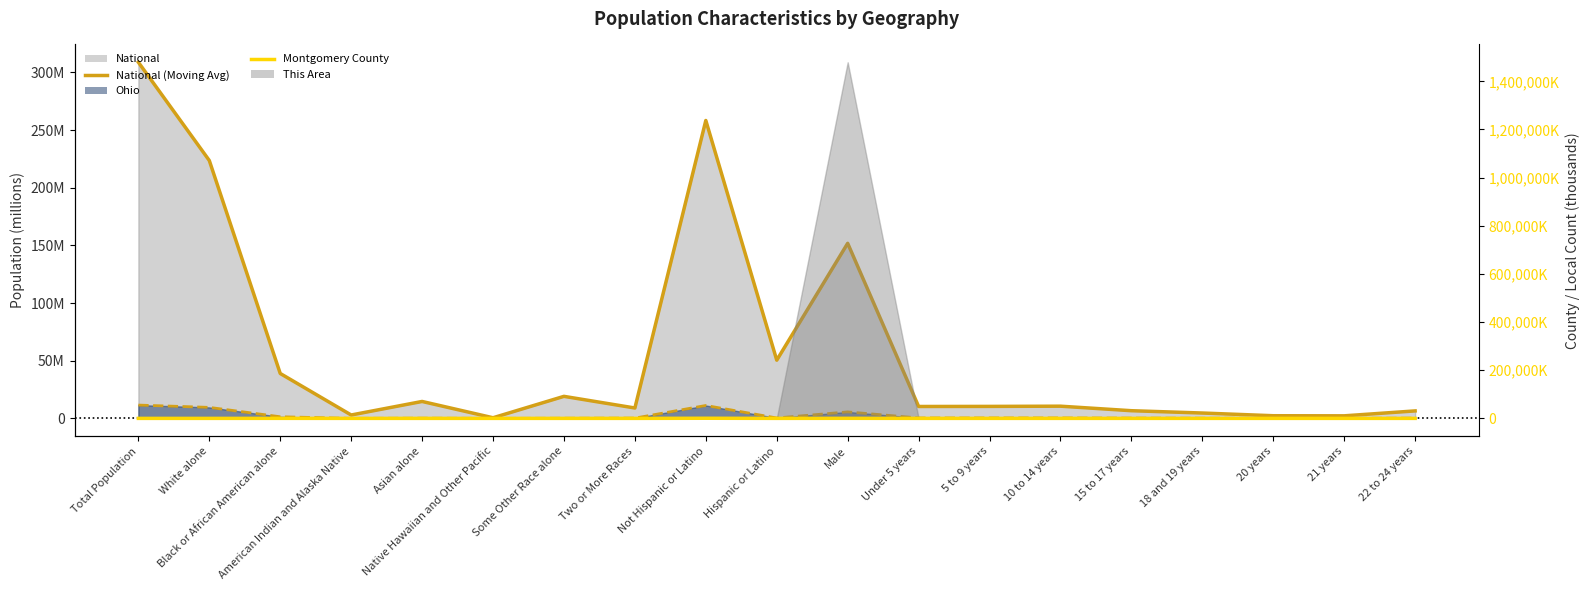

Reading left to right, transcribe all the data shown in this chart.

National (line): 308.7	223.6	38.9	2.9	14.7	0.5	19.1	9.0	258.3	50.5	151.8	10.3	10.4	10.6	6.7	4.6	2.3	2.2	6.5
Ohio (line): 11.5	9.5	1.4	0.0	0.2	0.0	0.1	0.2	11.2	0.4	5.6	0.4	0.4	0.4	0.2	0.2	0.1	0.1	0.2
Montgomery County: 0.2	0.3	111.9	1.2	9.3	0.2	4.5	12.8	523.0	12.2	257.0	17.0	17.2	17.5	11.2	7.6	3.8	3.7	10.3